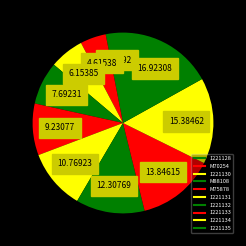

Is it true that 1221135 is 17% of the pie?

True